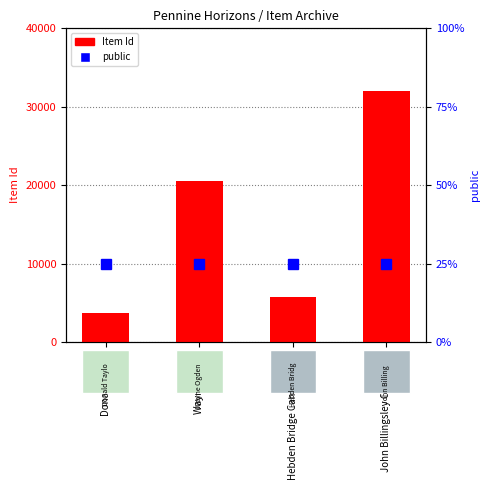

The value of public at Donald Taylor is 1. True or false?

False